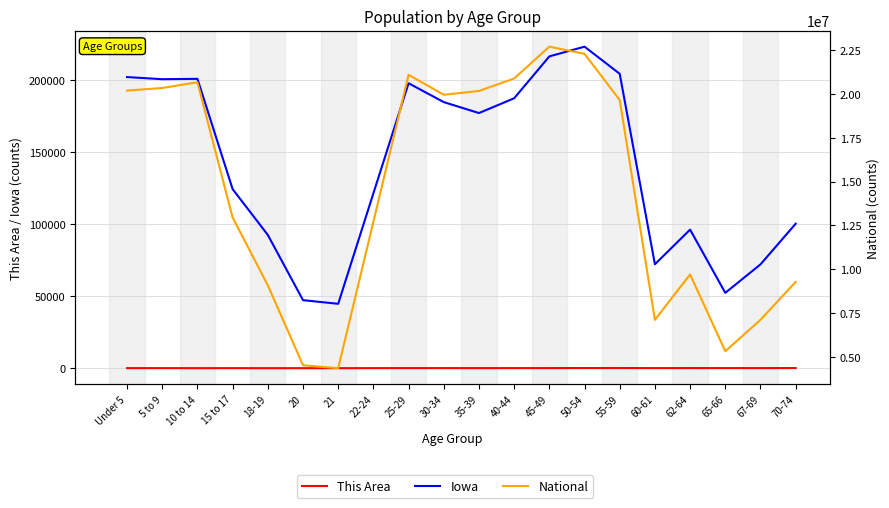

What is the smallest value displayed?

6